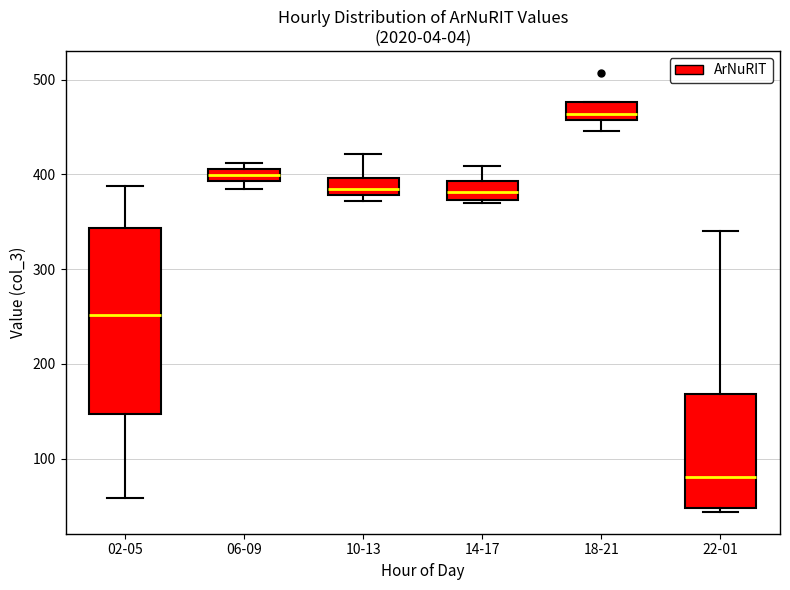

Comparing the boxes themselves (not the whiskers), which one is the tallest?

02-05